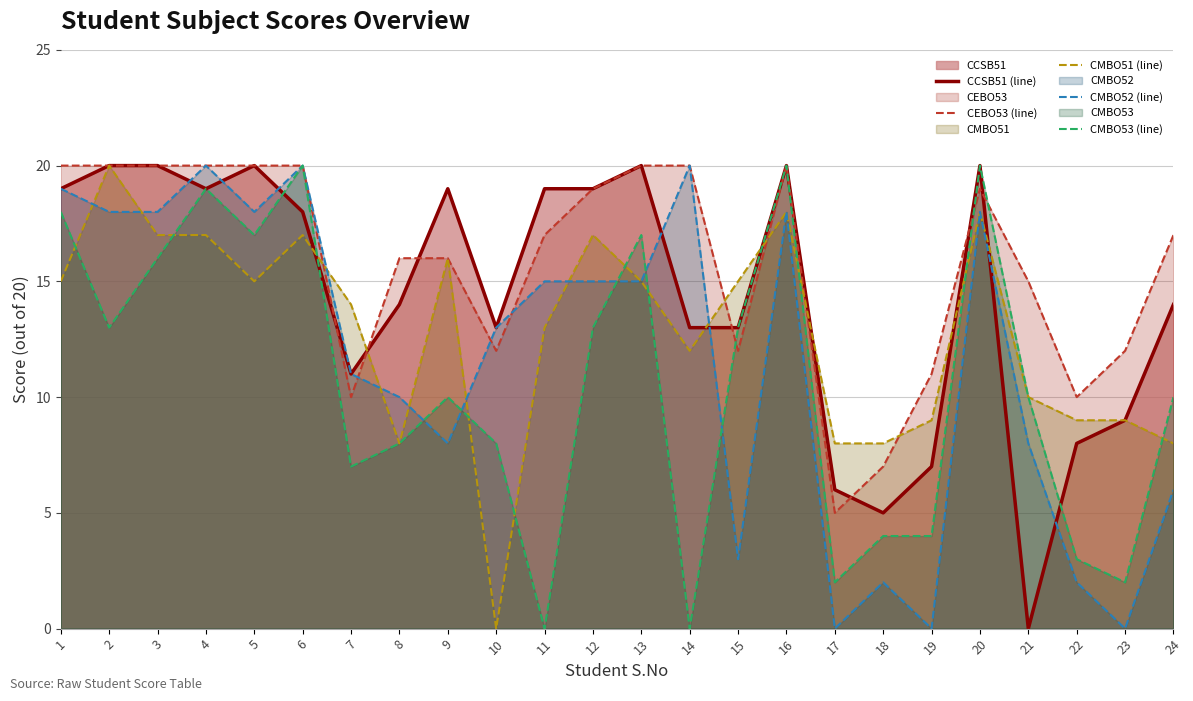

How many data points in CMBO51 (line) are less than 15?

12